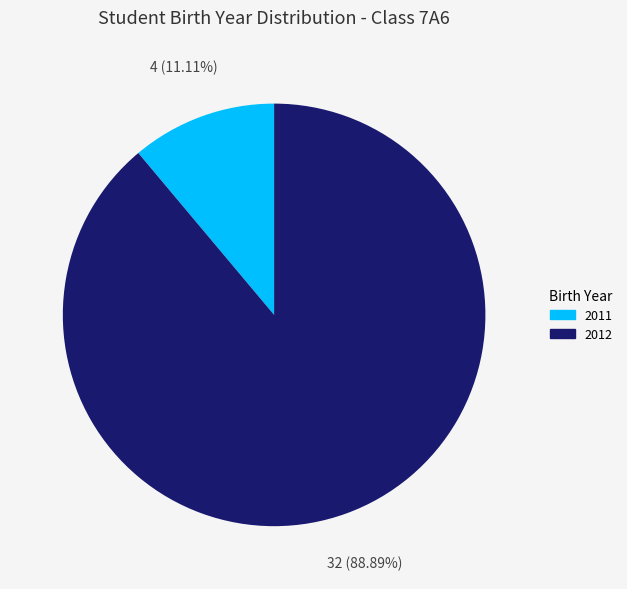

Count the number of slices in the pie.

2